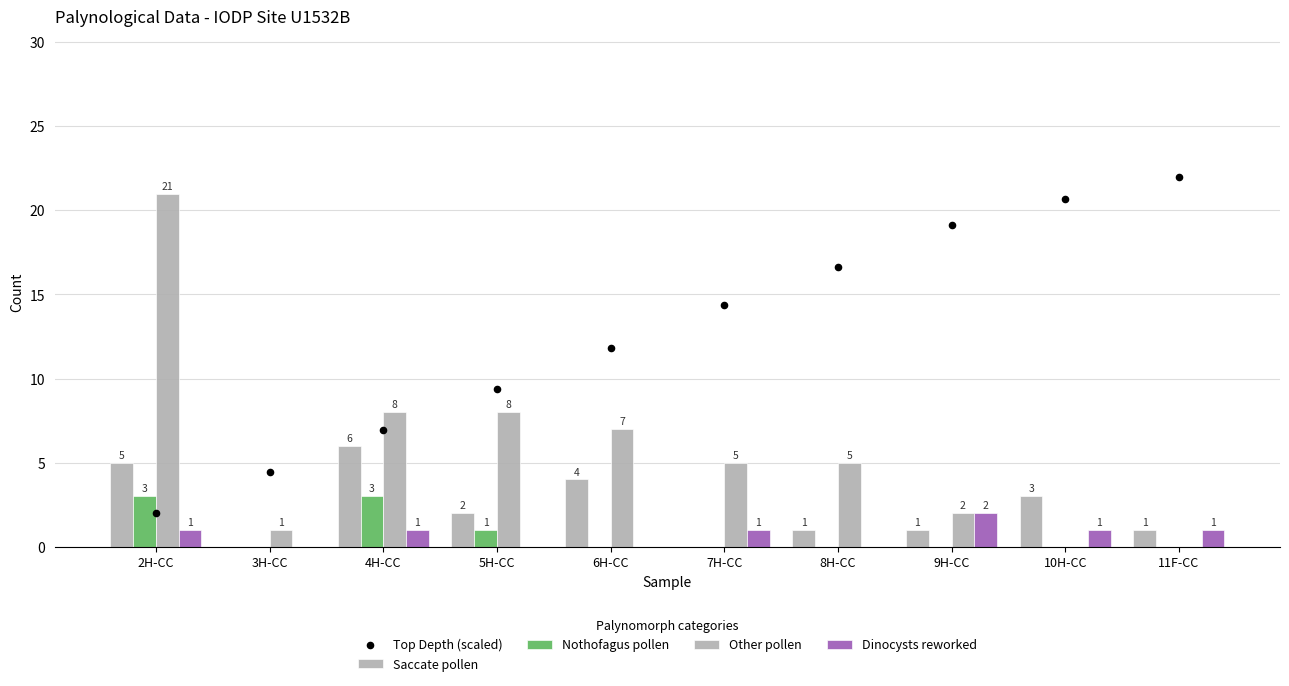

What are all the series names shown in the legend?

Saccate pollen, Nothofagus pollen, Other pollen, Dinocysts reworked, Top Depth (scaled)